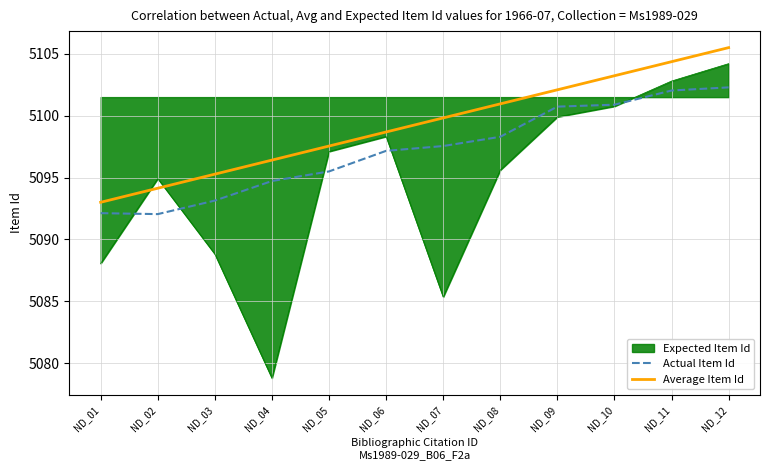

How many lines are shown in the chart?

3